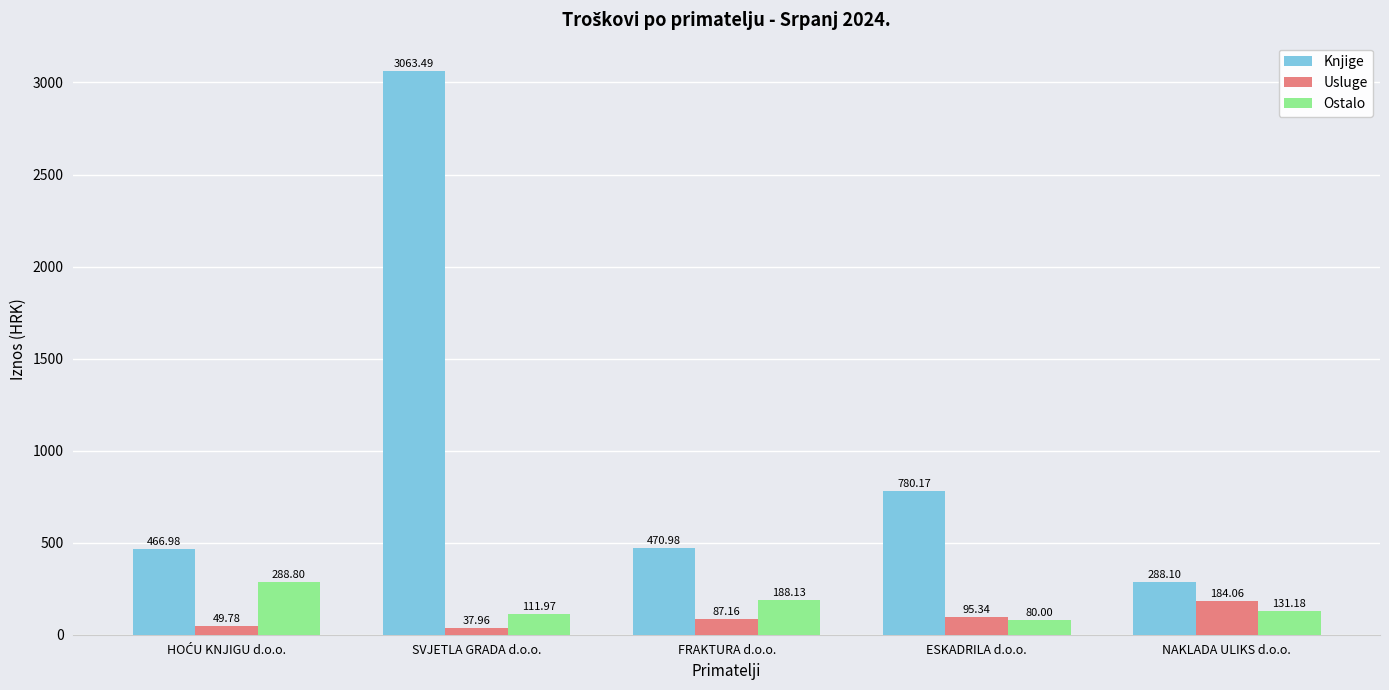

What is the value of the Ostalo bar at the 4th from the left?

80.0